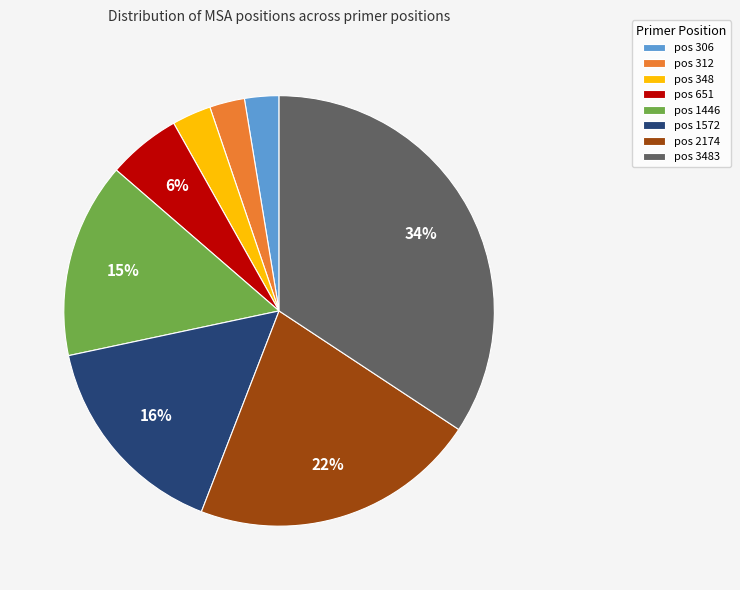

Does pos 651 represent more than half of the total?

No